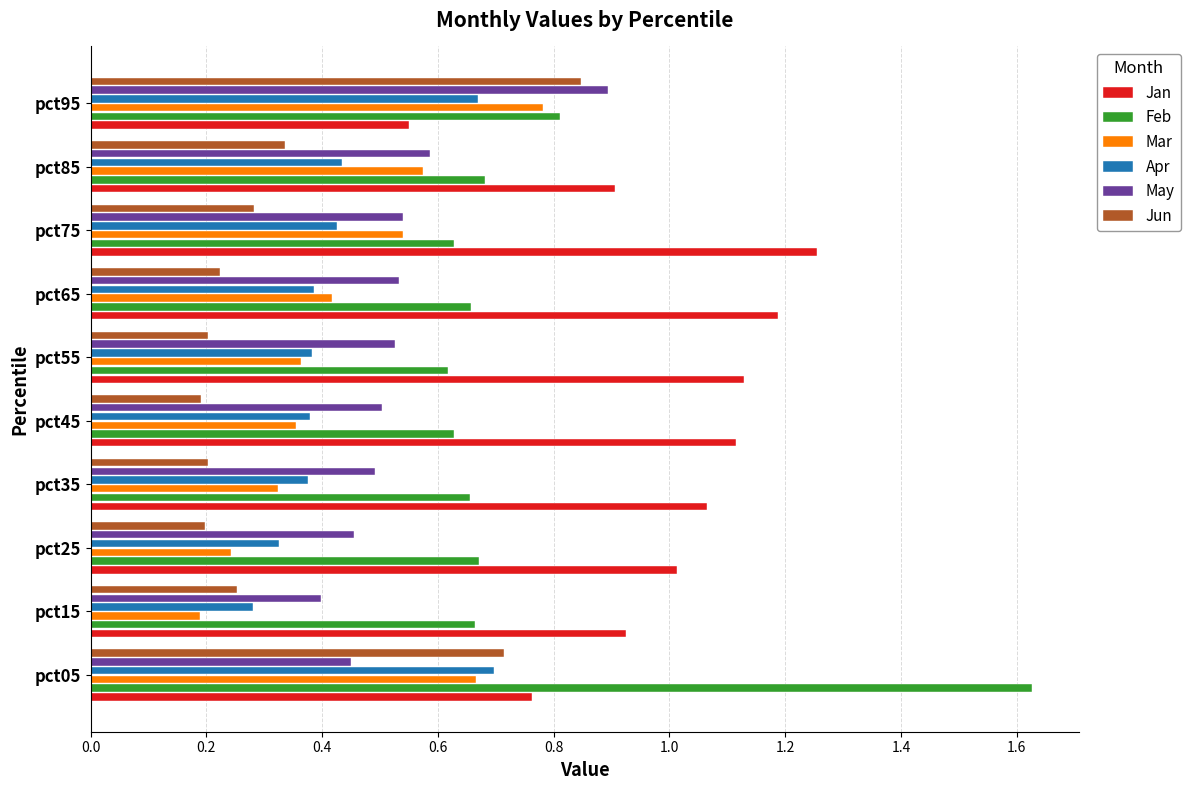

At which label does Mar reach its minimum?

pct15